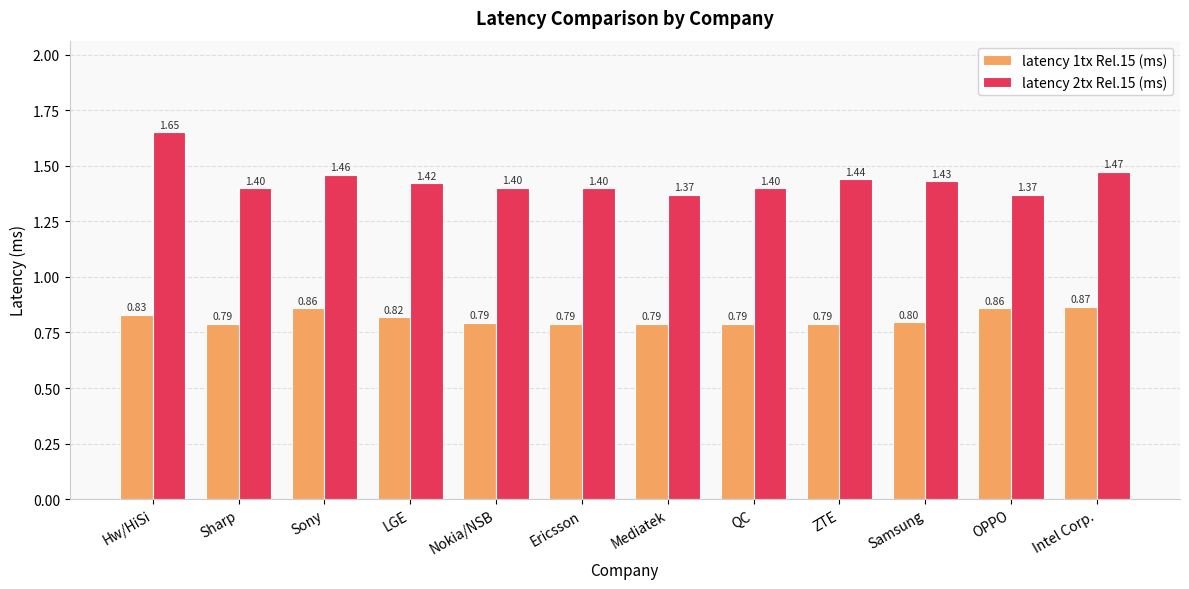

Read the latency 2tx Rel.15 (ms) value at Nokia/NSB.

1.4